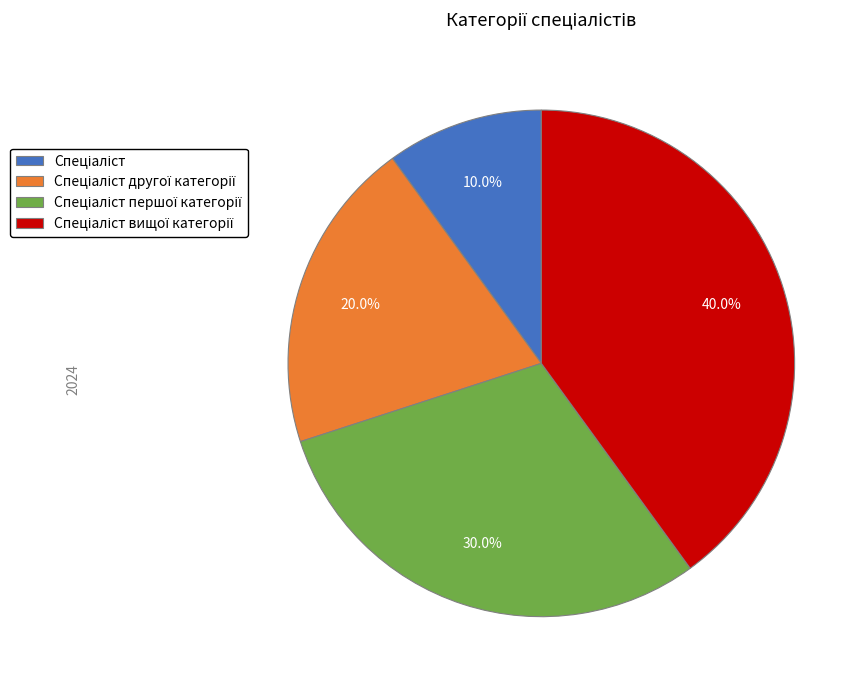

Does any single category account for the majority?

No